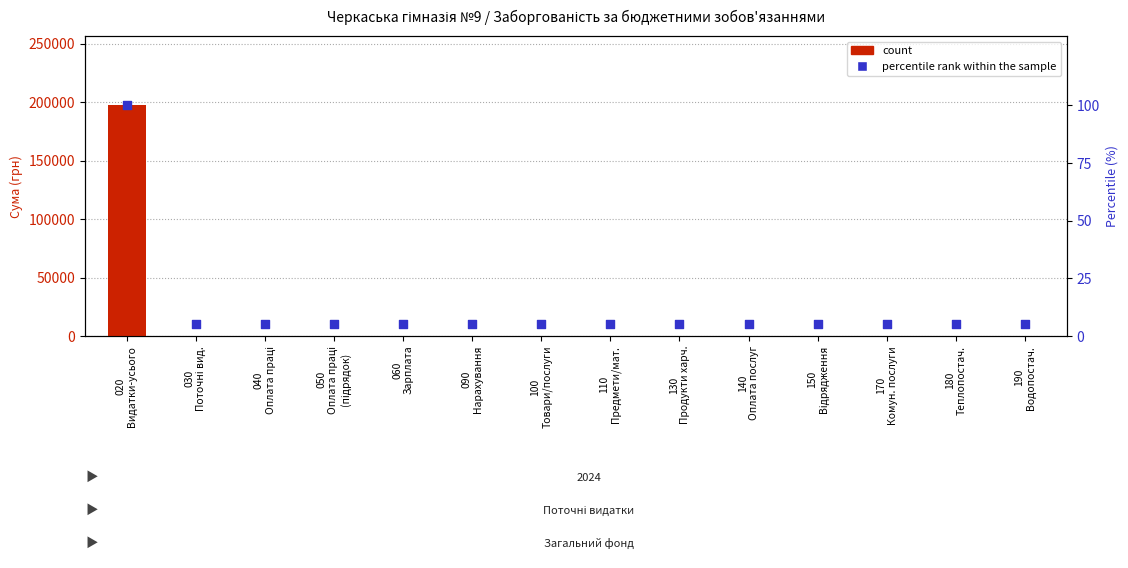

At which category is the sum across all series the highest?

020
Видатки-усього